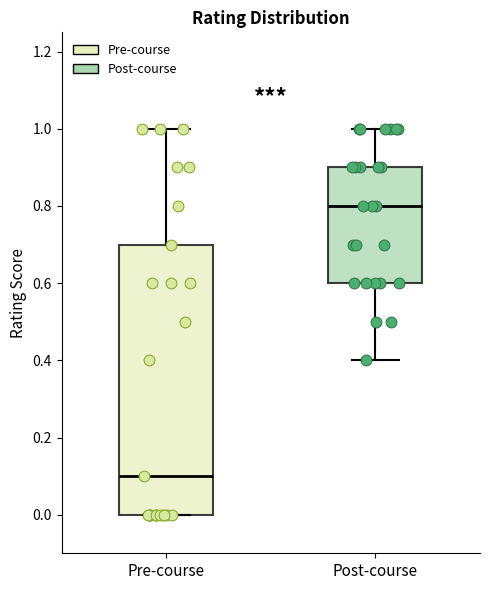

Reading left to right, read every box against the y-axis: the position of its median line, the range the box covers, and the ends of its whiskers. The values are not printed on the chart, so give them approximately, as read against the axis.

Pre-course: median 0.1, box 0.0 to 0.7, whiskers 0.0 to 1.0
Post-course: median 0.8, box 0.6 to 0.9, whiskers 0.4 to 1.0